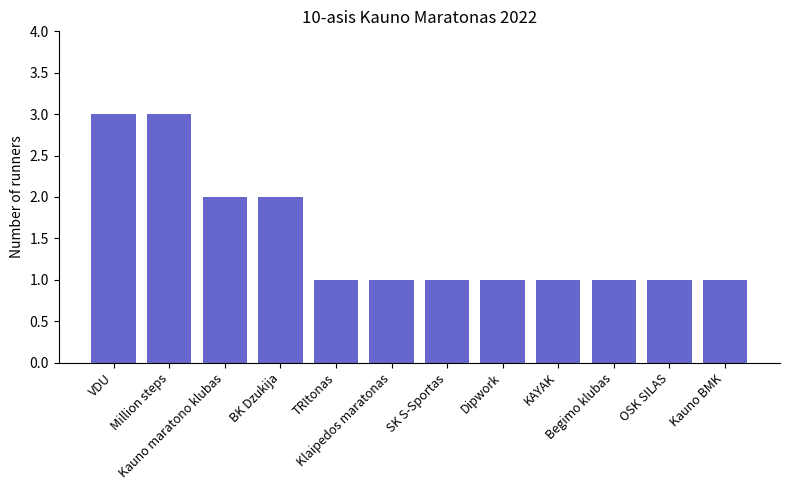

What is the sum of all values?

18